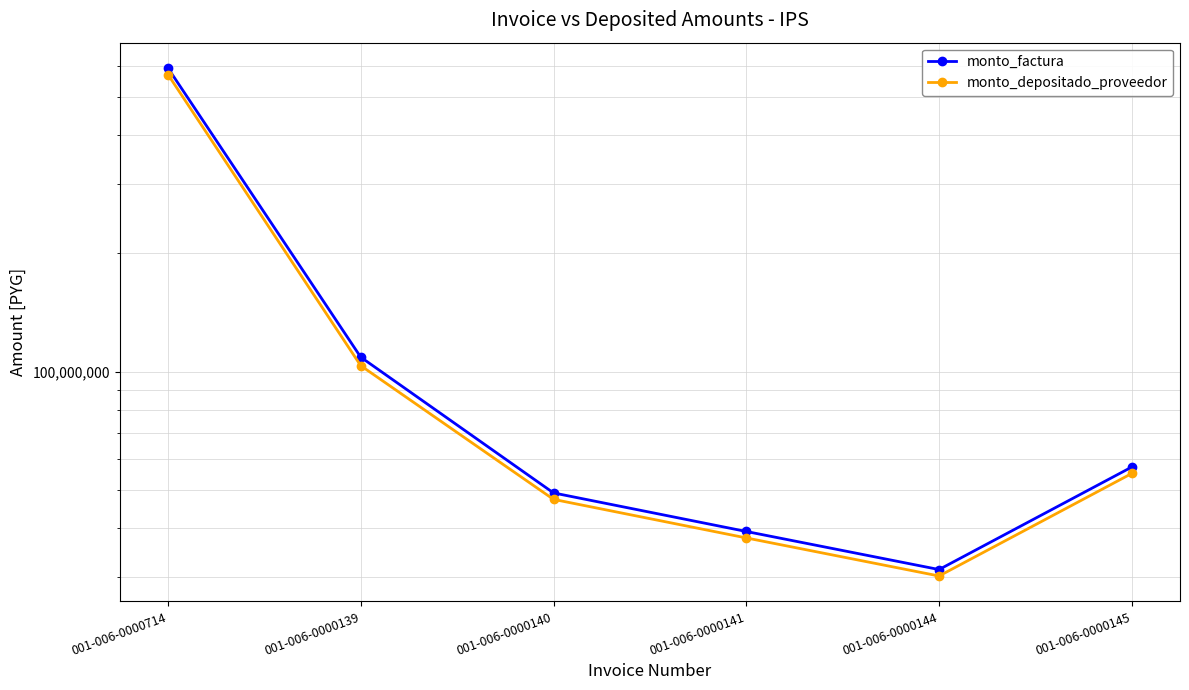

True or false: monto_depositado_proveedor has more than 1 interior local peaks.

False